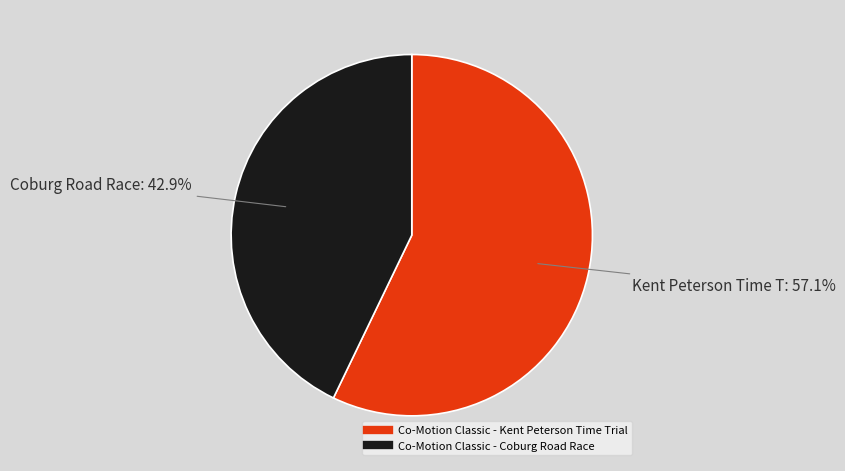

How many segments does this pie chart have?

2